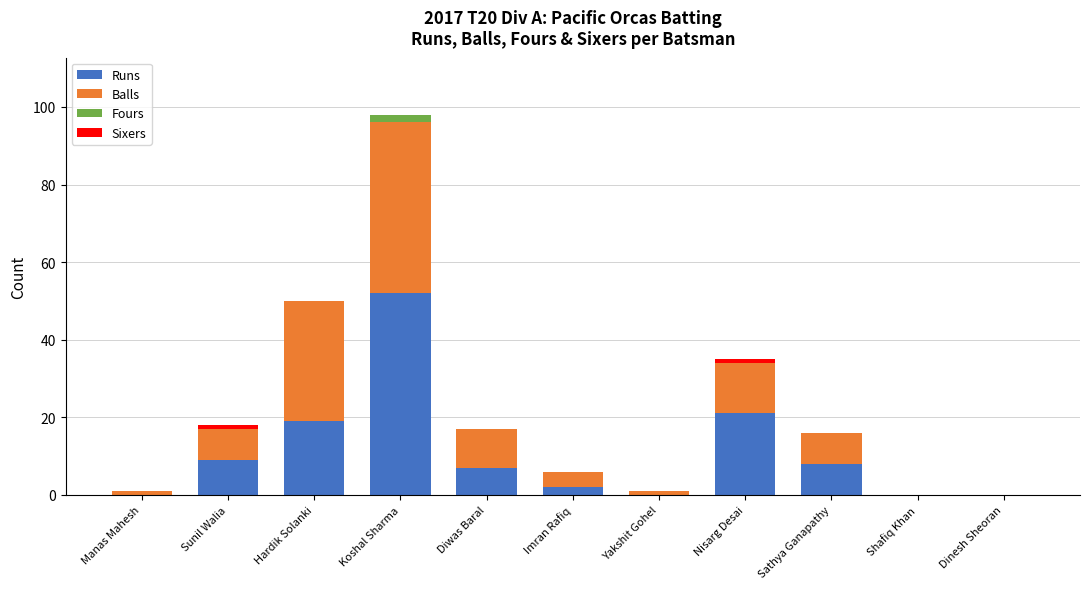

At which category is the sum across all series the highest?

Koshal Sharma